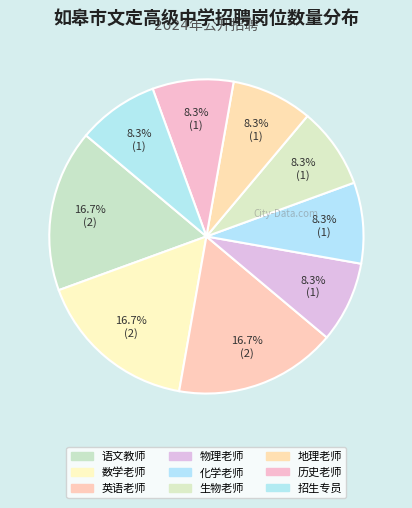

Do 物理老师 and 化学老师 together represent more than half of the pie?

No